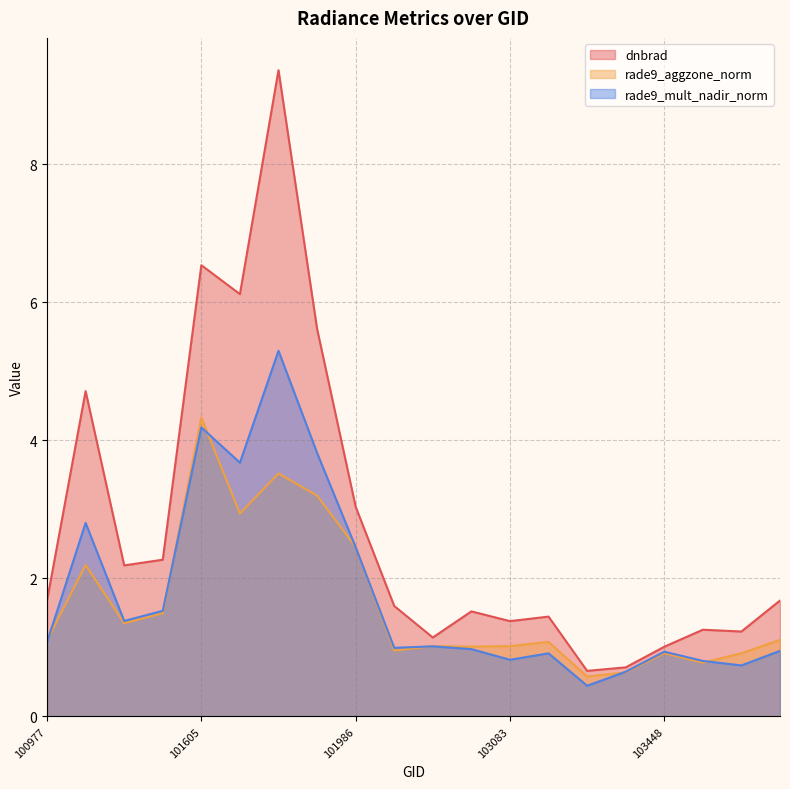

What are all the series names shown in the legend?

dnbrad, rade9_aggzone_norm, rade9_mult_nadir_norm